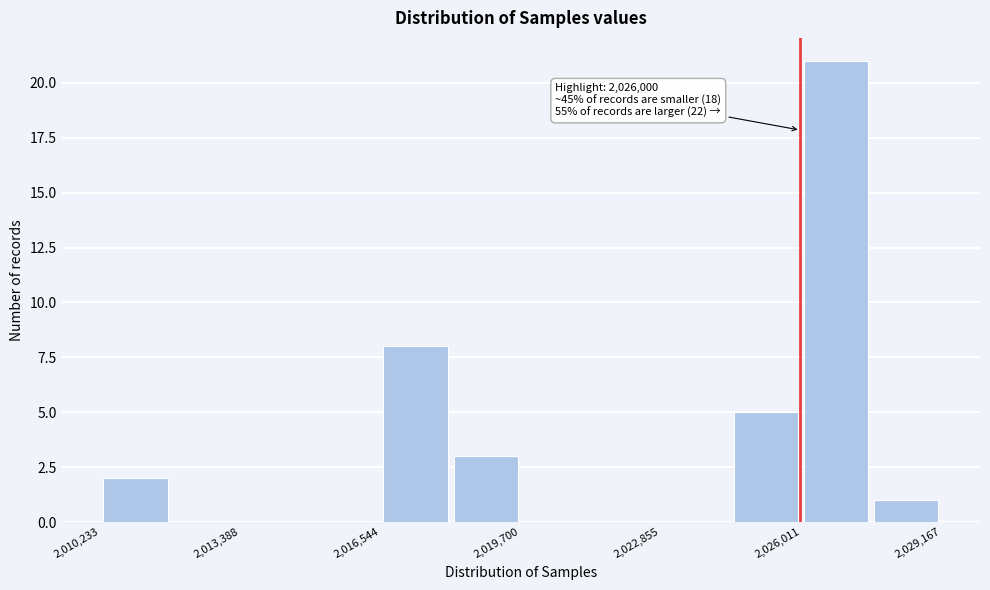

Around what value on the x-axis is the tallest bar? Give the approximate position of its centre, as read against the axis.

2027000